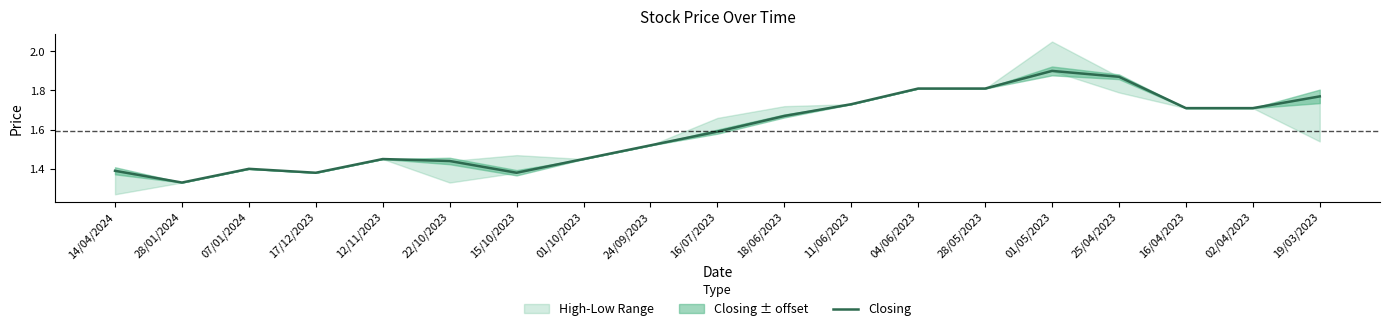

Does the chart display data point markers on the line(s)?

No